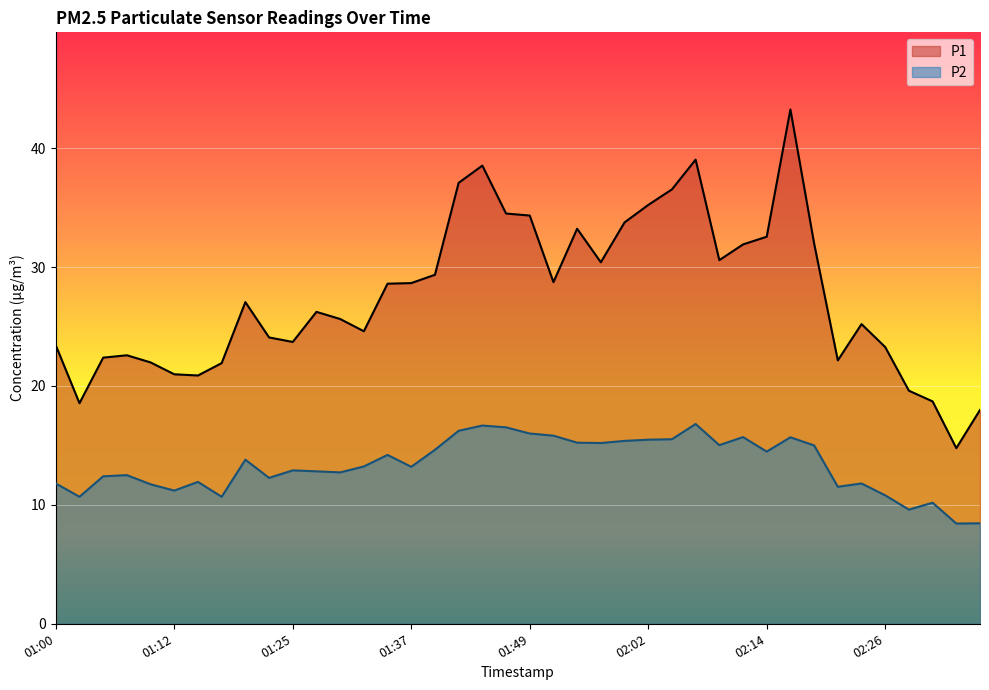

True or false: P2 and P1 cross at least once.

False